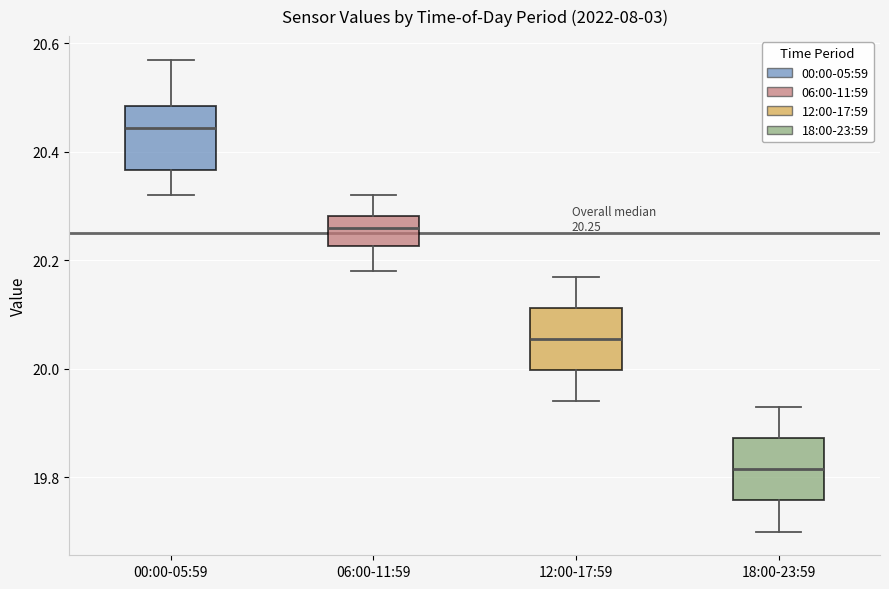

Which box has the lowest median line?

18:00-23:59